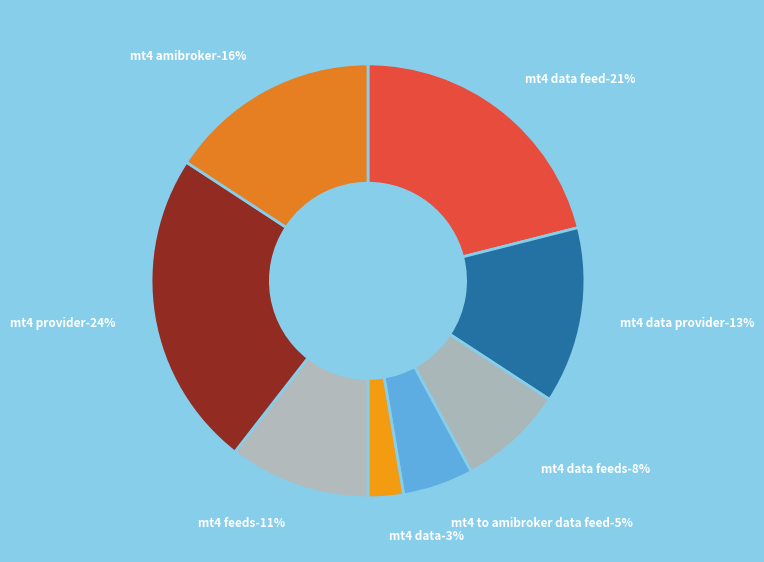

Combined, do 2 and 3 account for over 50%?

No